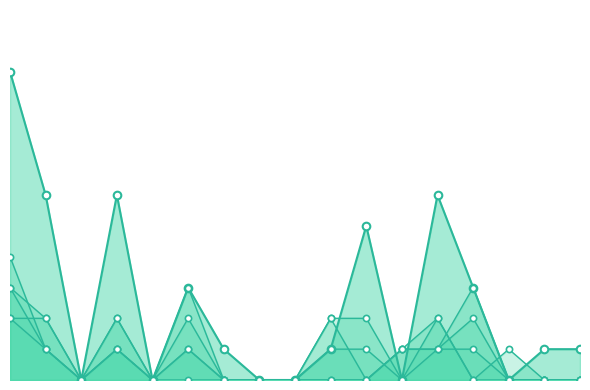

At how many categories does at least one series exceed 2?

7